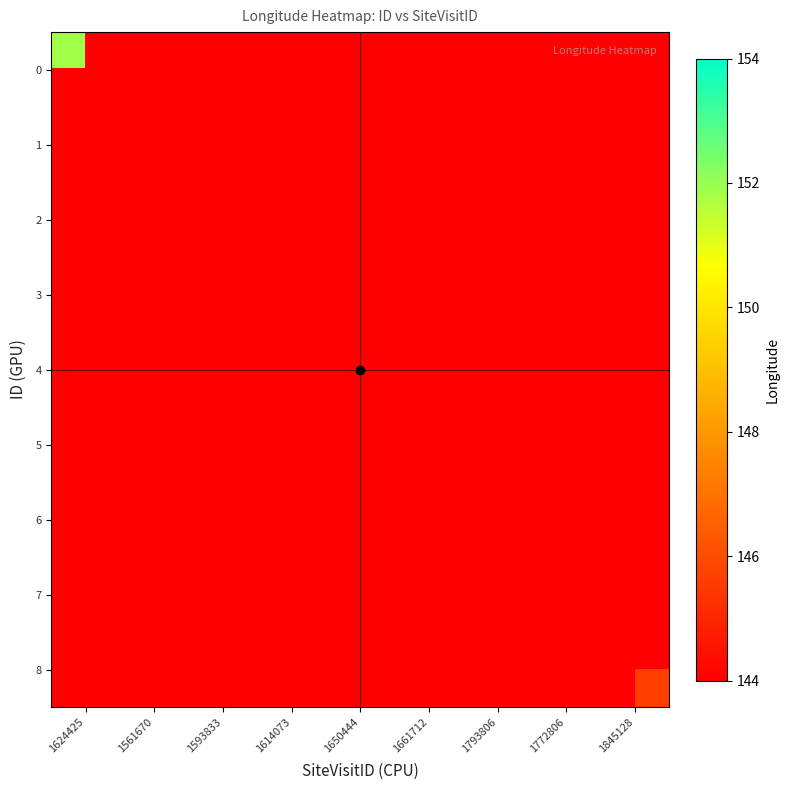

Which has a higher value, 1793806 or 1772806?

1793806